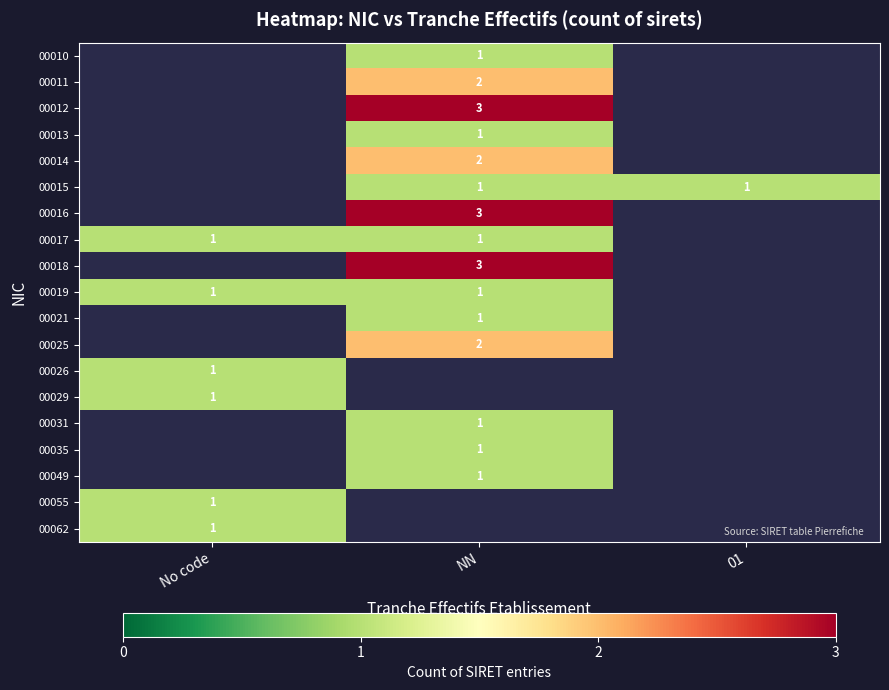

Count the number of data series in this chart.

19